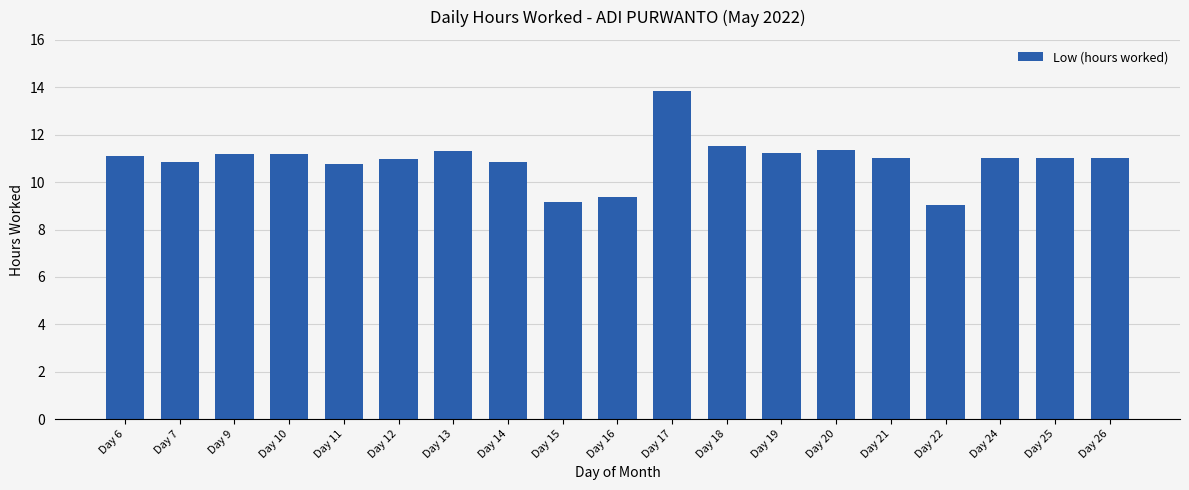

What is the smallest value displayed?

9.1